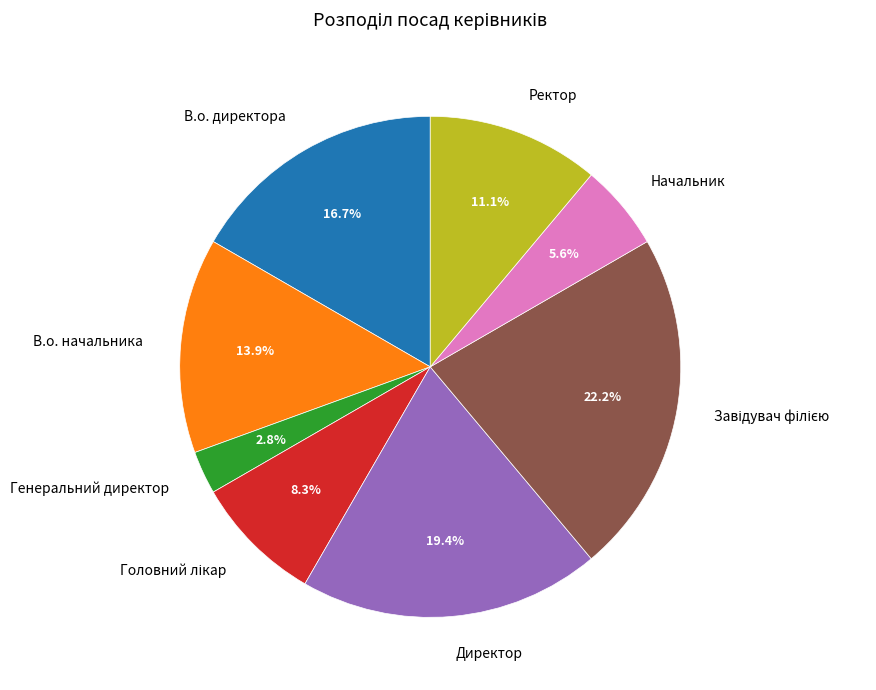

What is the ratio of the value at В.о. начальника to the value at Генеральний директор?

5.0